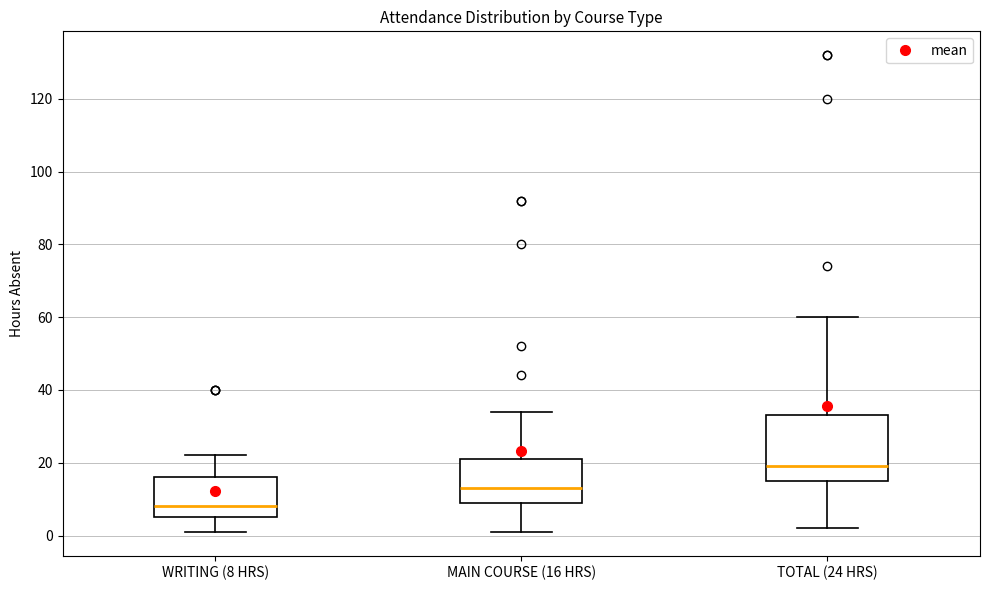

Where does the upper whisker of the box for WRITING (8 HRS) end on the y-axis? The values are not printed on the chart, so give them approximately, as read against the axis.

22